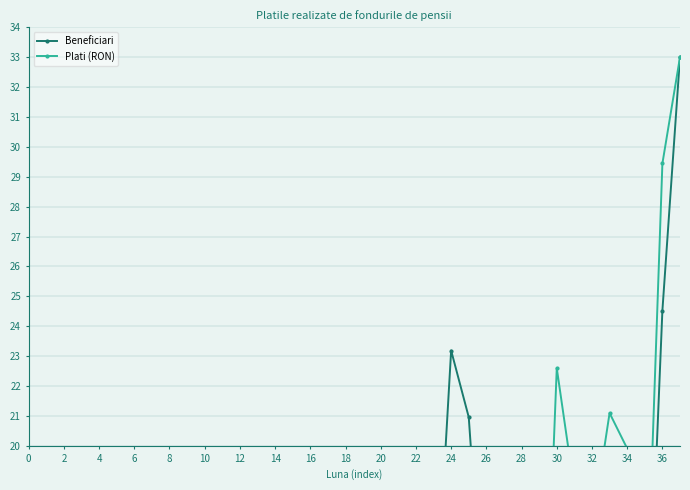

Reading right to left, extract all data points from this chart.

Beneficiari: 33.0	24.5	10.3	14.7	16.9	15.6	16.5	13.8	4.5	8.5	10.7	12.5	21.0	23.2	12.9	7.6	0.9	3.1	4.9	2.7	3.1	1.3	0.4	0.0	1.8	0.0	0.4	0.4	0.0	0.0	0.0	0.0	0.4	0.0	0.0	0.0	0.4	0.0
Plati (RON): 33.0	29.4	12.6	19.9	21.1	17.2	18.5	22.6	7.6	17.1	15.7	15.3	16.5	19.2	19.5	4.3	2.1	1.3	5.9	3.2	5.3	1.0	0.7	0.0	1.0	0.0	0.1	0.7	0.2	0.0	0.0	0.0	0.0	0.0	0.0	0.0	0.2	0.0